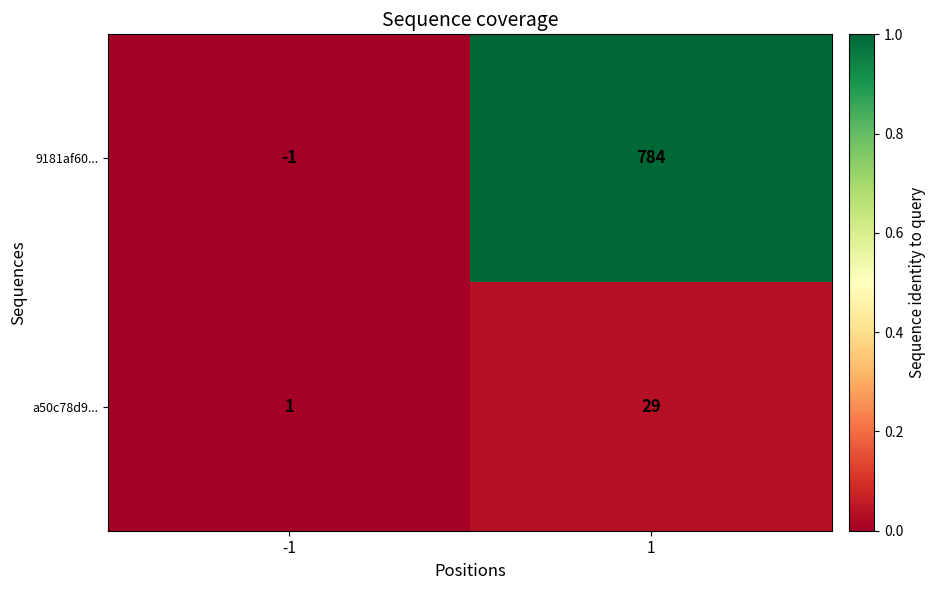

What is the highest value of the 9181af60... series?

784